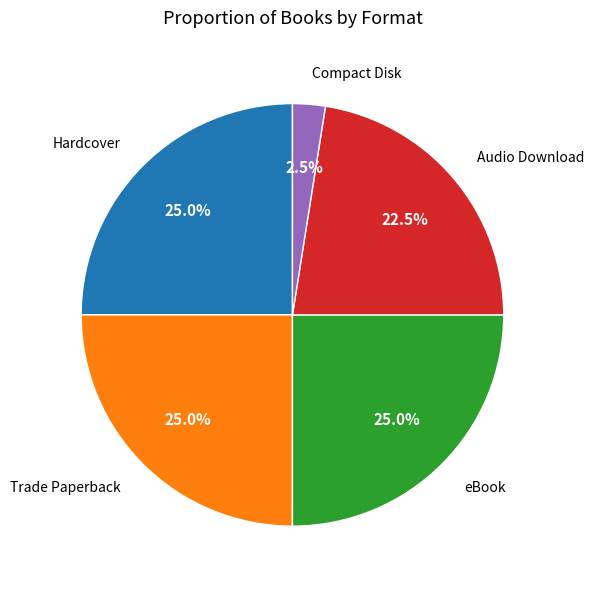

Between Compact Disk and eBook, which is larger?

eBook